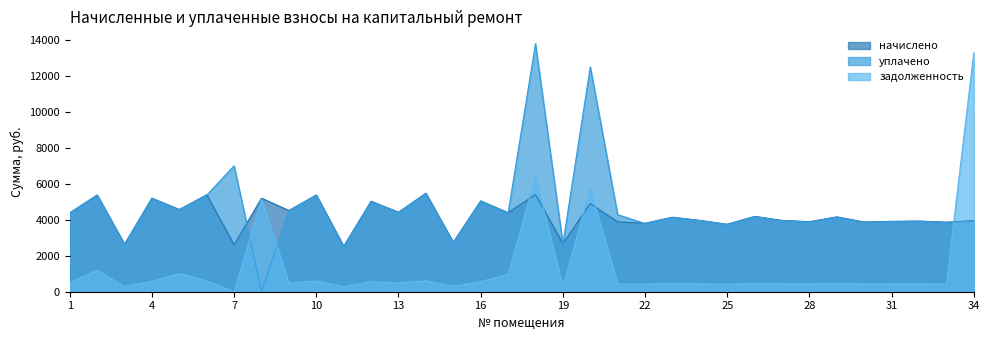

What is the difference between the highest and lowest values at 15?

2439.8